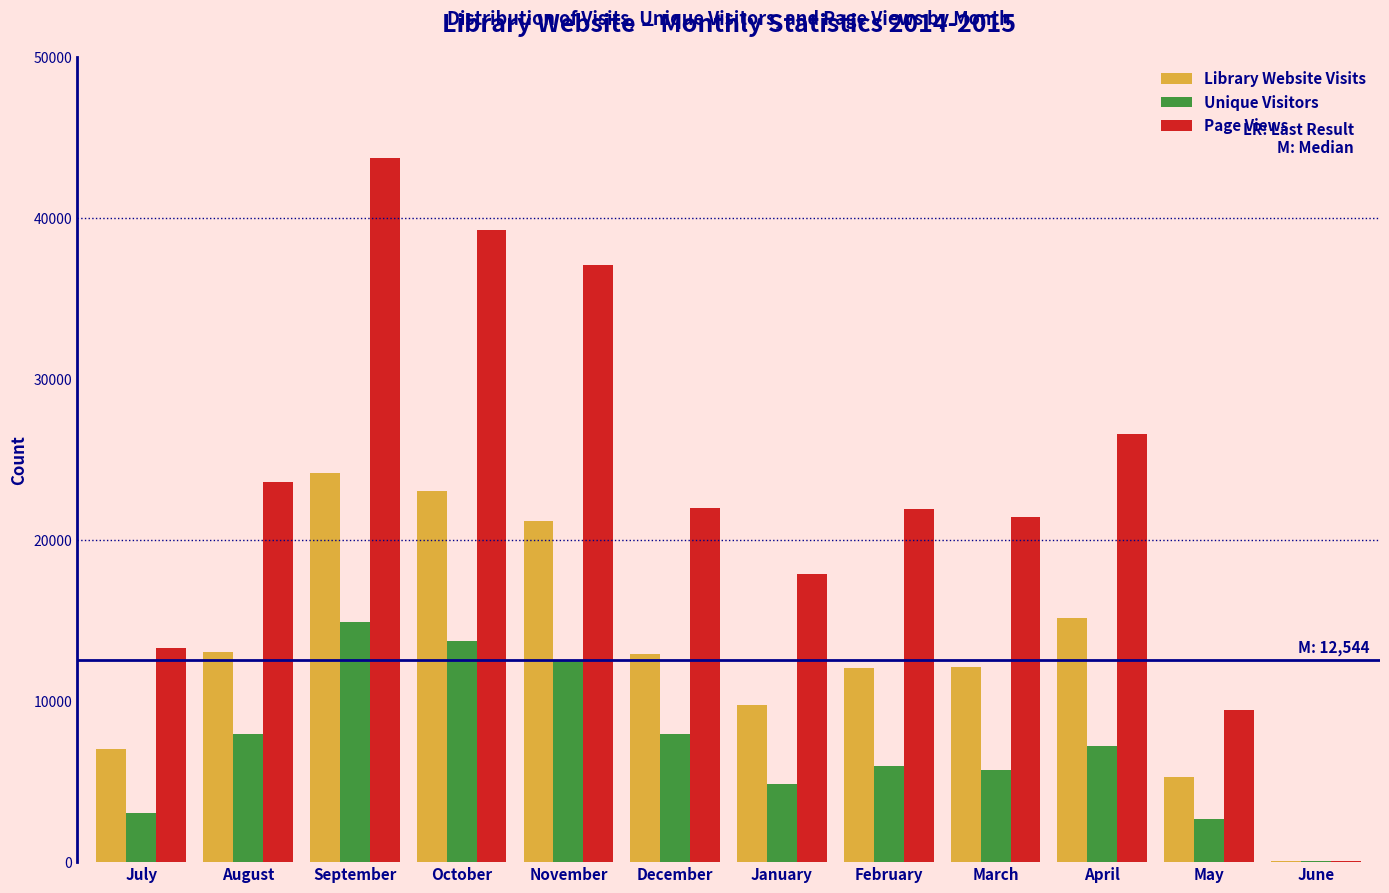

What is the greatest value displayed?

43732